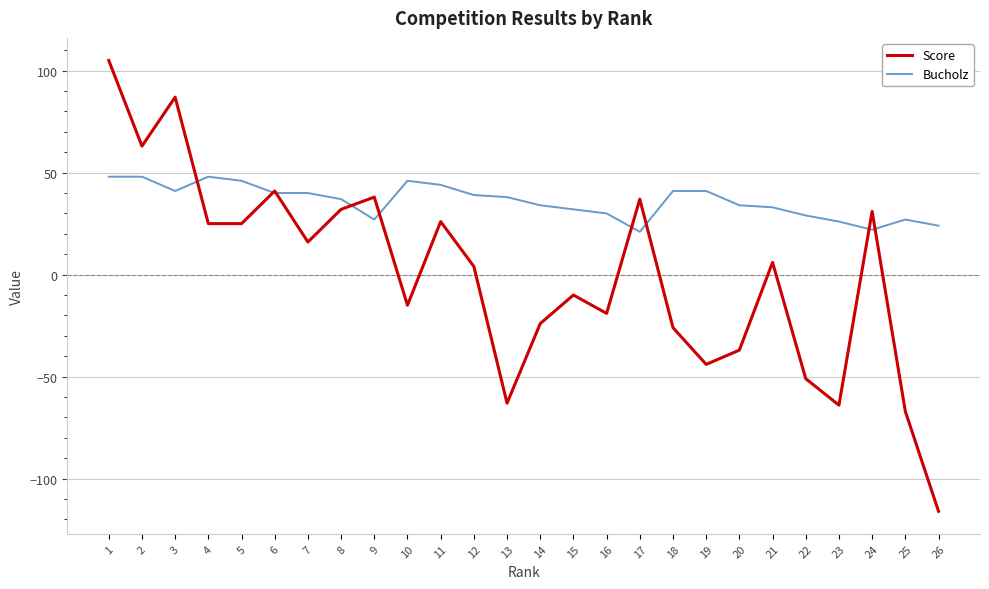

Is this an area chart (filled region under the line)?

No